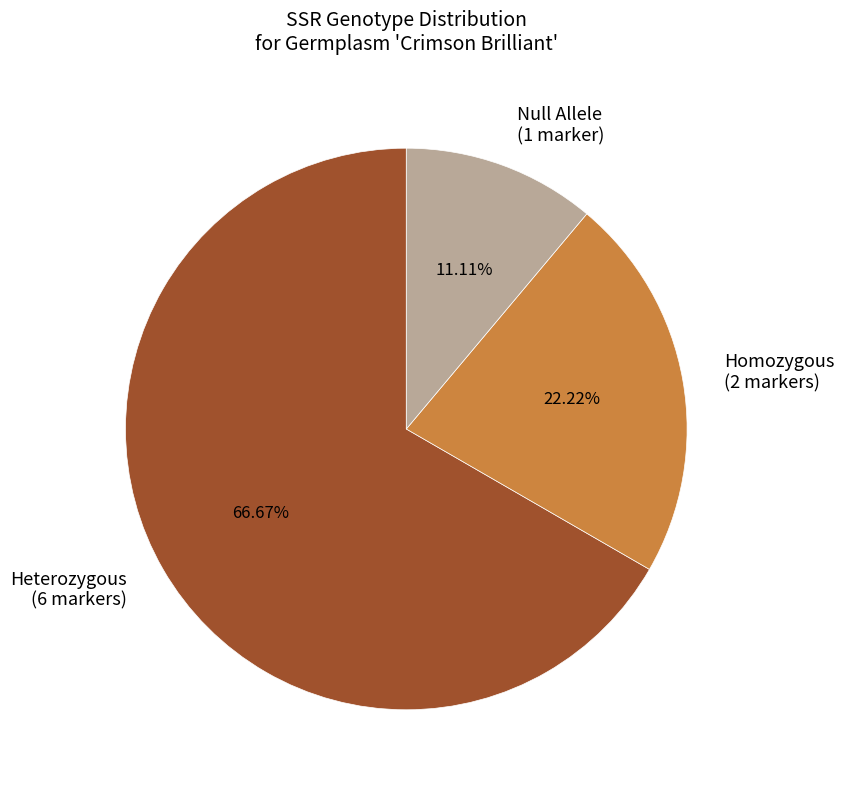

Does any single category account for the majority?

Yes